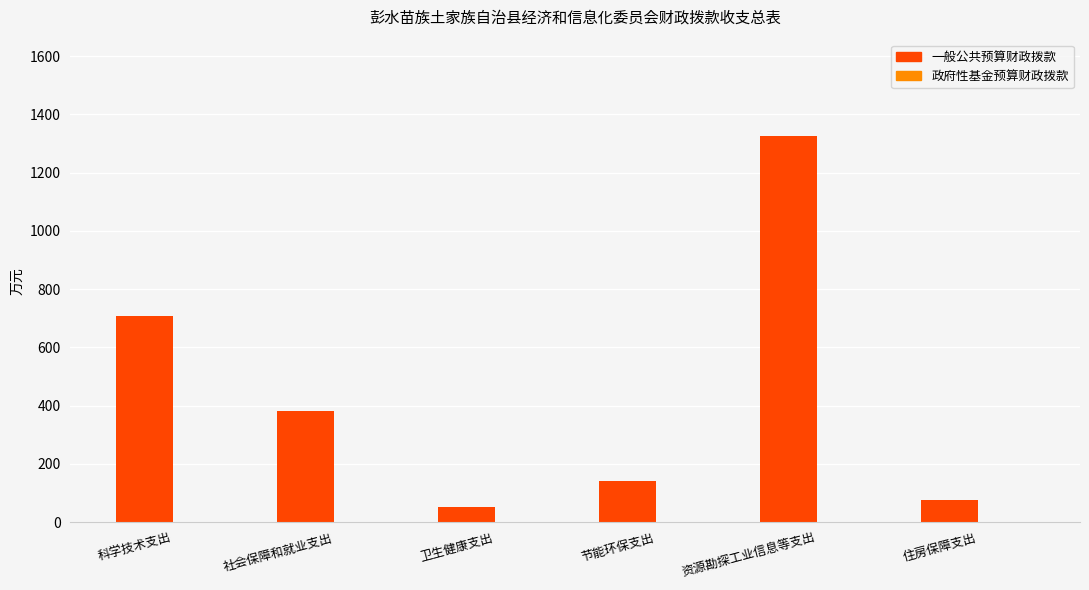

Is it true that the value at 科学技术支出 is 1257.1?

False